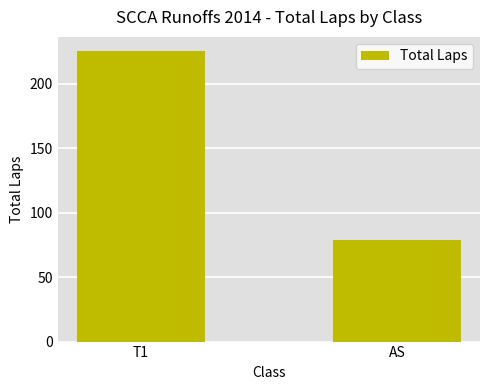

Count the values in the range 79 to 225.

2